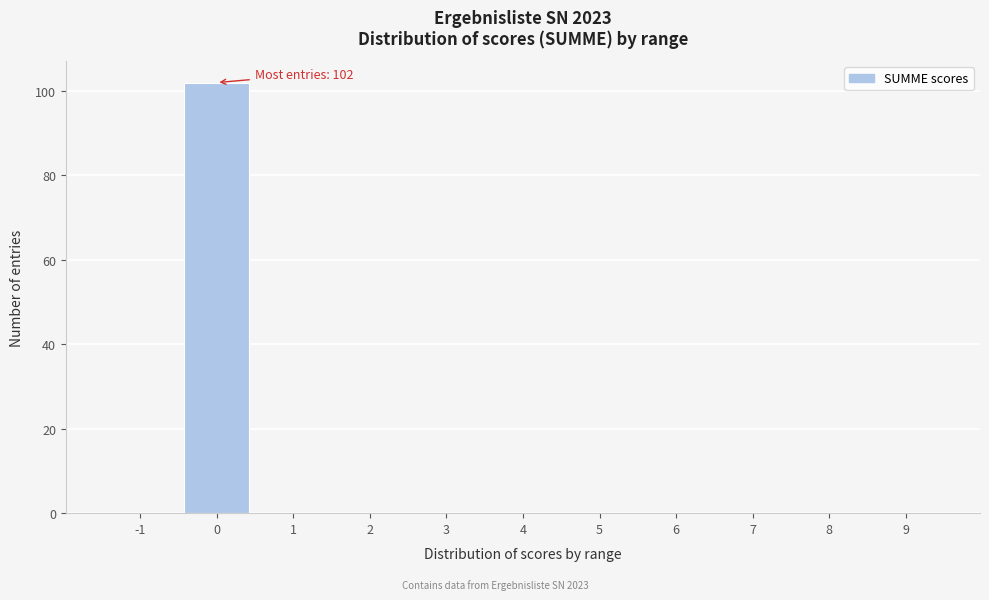

Reading right to left, extract all data points from this chart.

9=0	8=0	7=0	6=0	5=0	4=0	3=0	2=0	1=0	0=102	-1=0